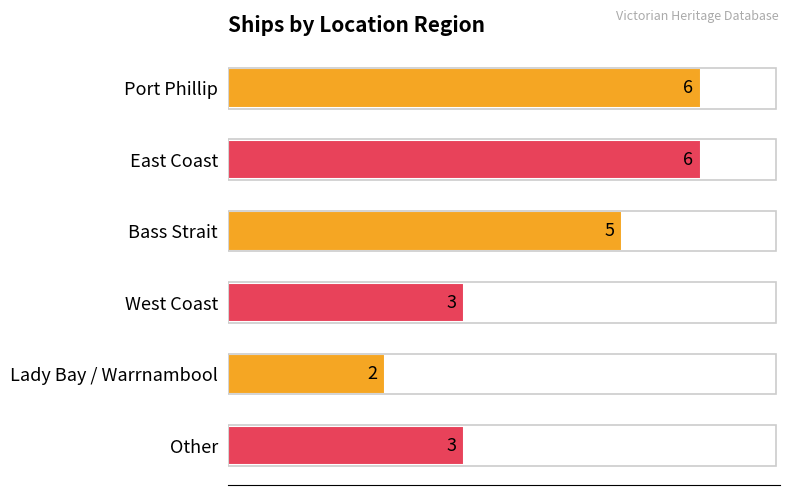

What is the sum of the values at Other and Bass Strait?

8